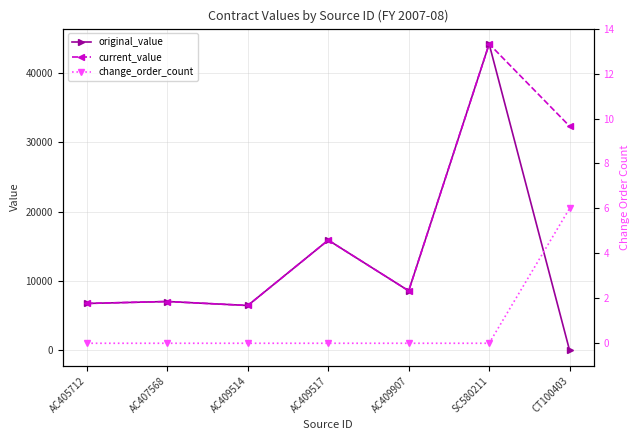

Is the value of change_order_count at AC405712 greater than the value of current_value at AC405712?

No